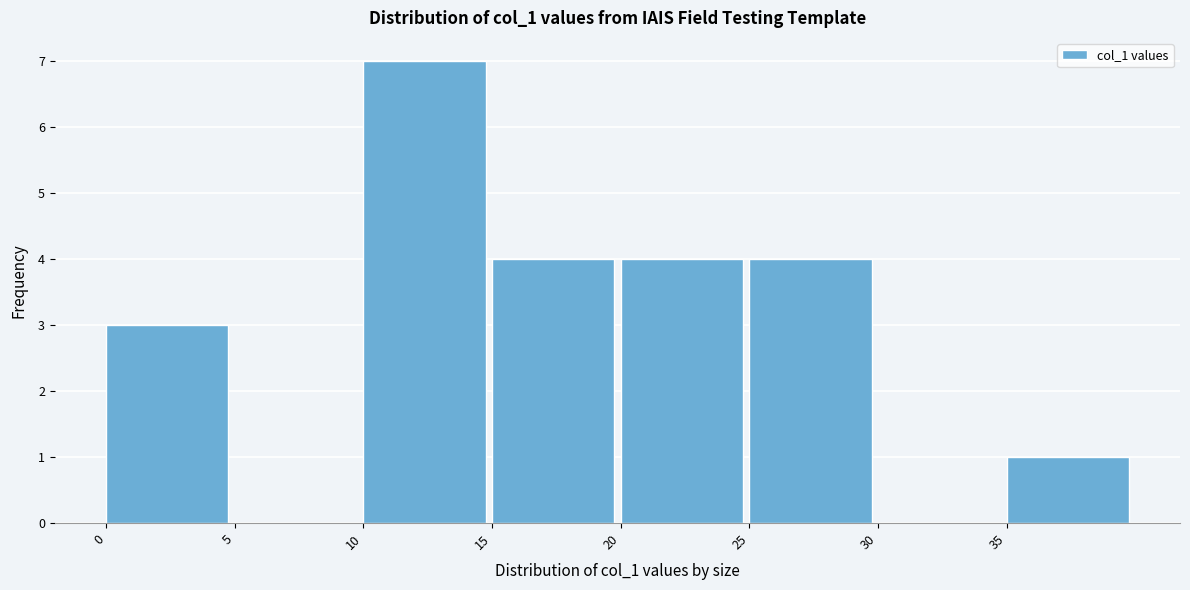

Reading left to right, list every bar in this chart as the range it spans on the x-axis followed by its height. The values are not printed on the chart, so give them approximately, as read against the axis.

0 to 5: 3
5 to 10: 0
10 to 15: 7
15 to 20: 4
20 to 25: 4
25 to 30: 4
30 to 35: 0
35 to 40: 1